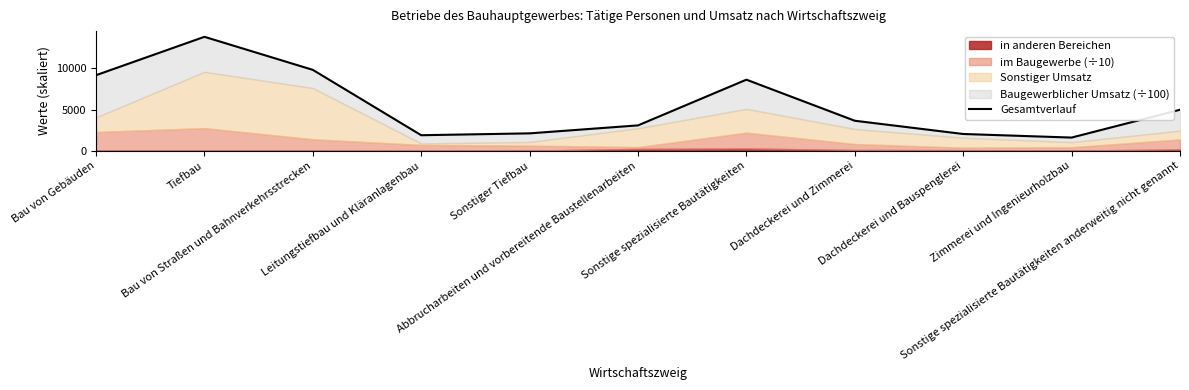

What is the label of the 3rd point from the right?

Dachdeckerei und Bauspenglerei